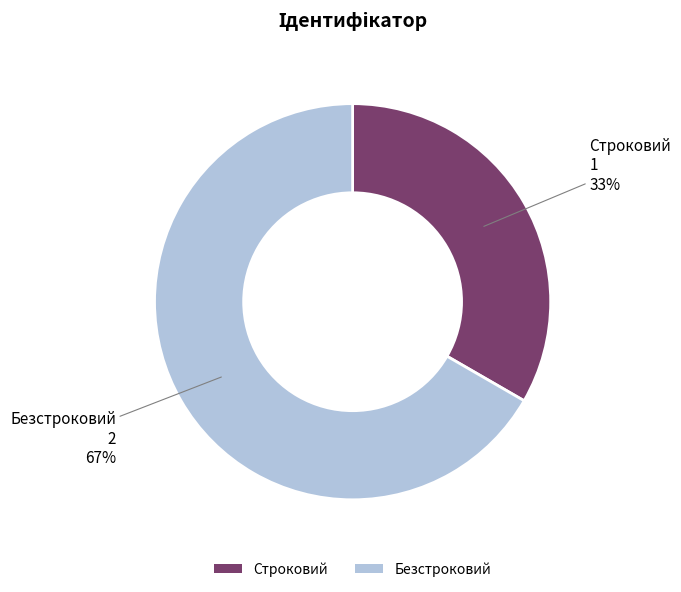

What is the smallest slice in the pie chart?

Строковий